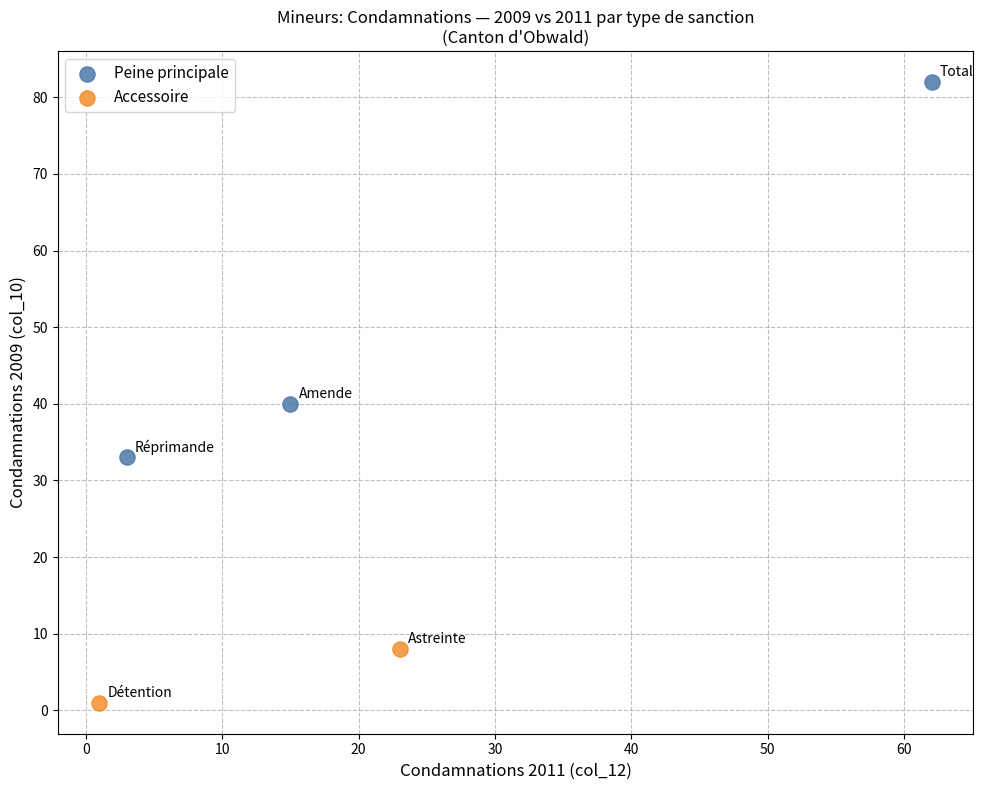

Which series has the widest spread of Y values?

Peine principale